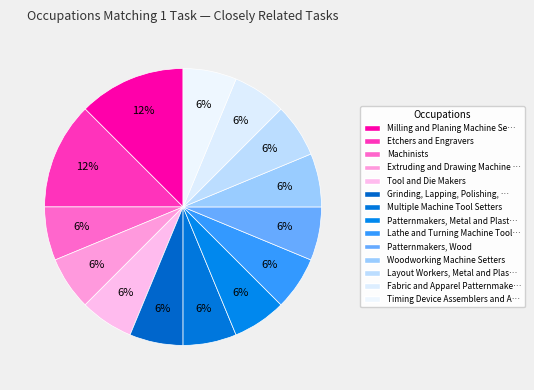

How many segments does this pie chart have?

14